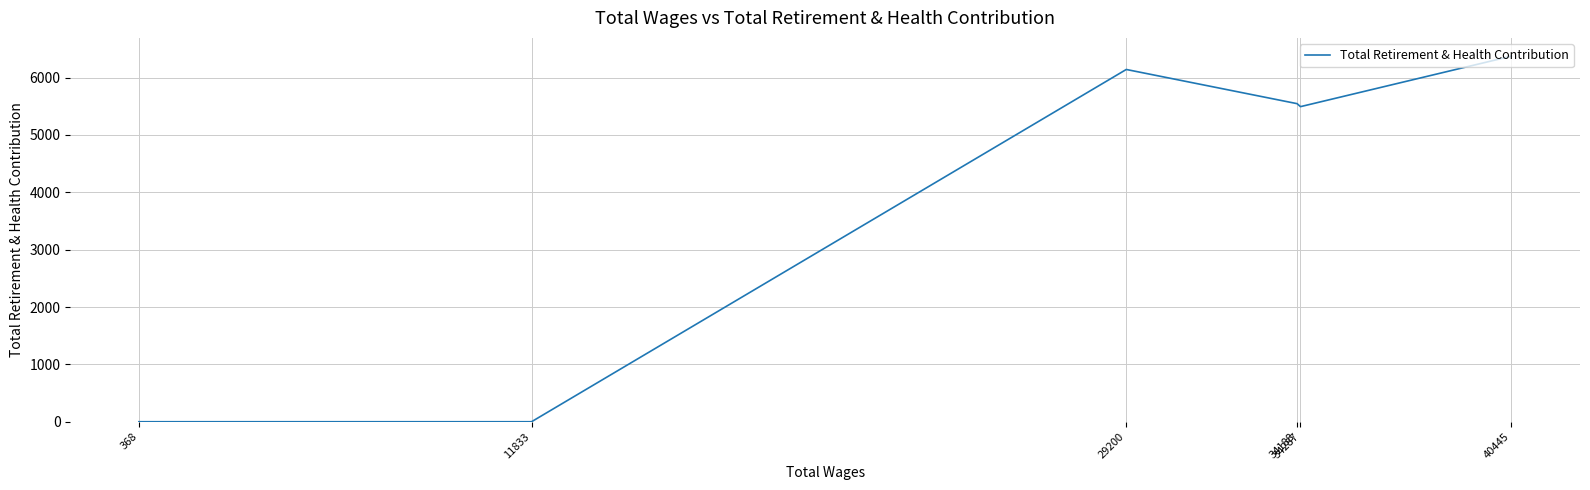

How many data points are less than 5545?

3